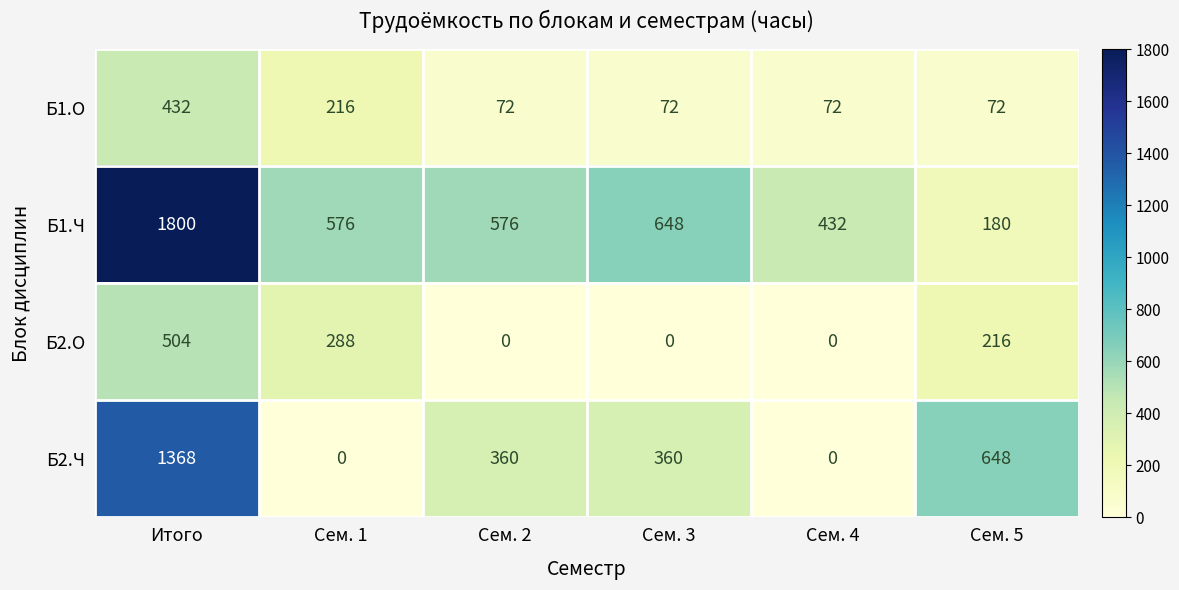

Which series has the largest total across all categories?

Б1.Ч